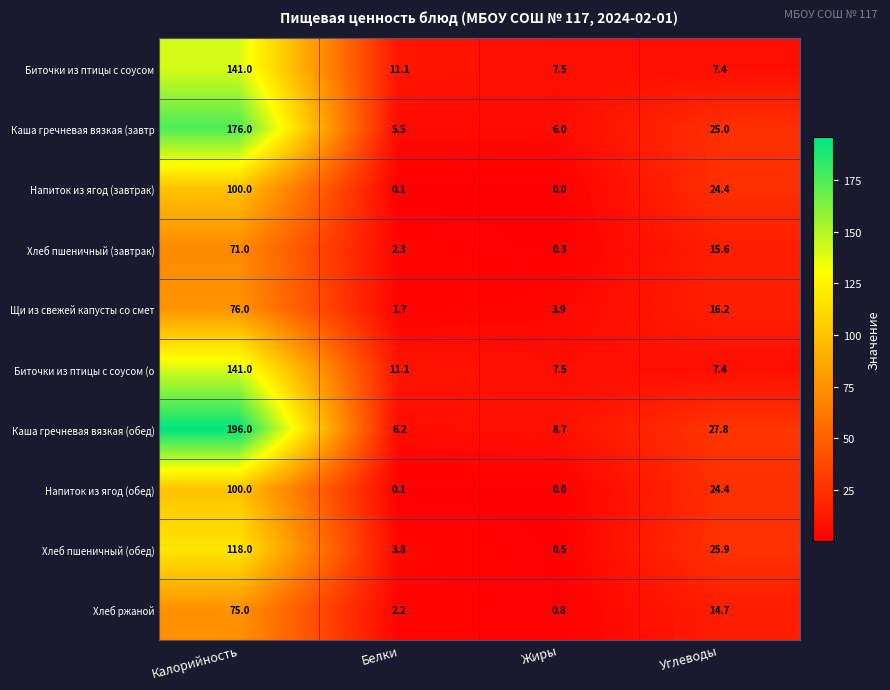

What is the average value of the Каша гречневая вязкая (обед) series?

59.7